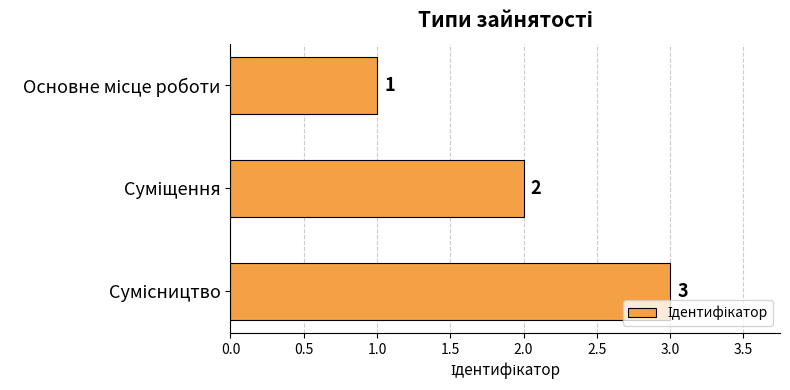

What is the value of the 3rd bar from the top?

3